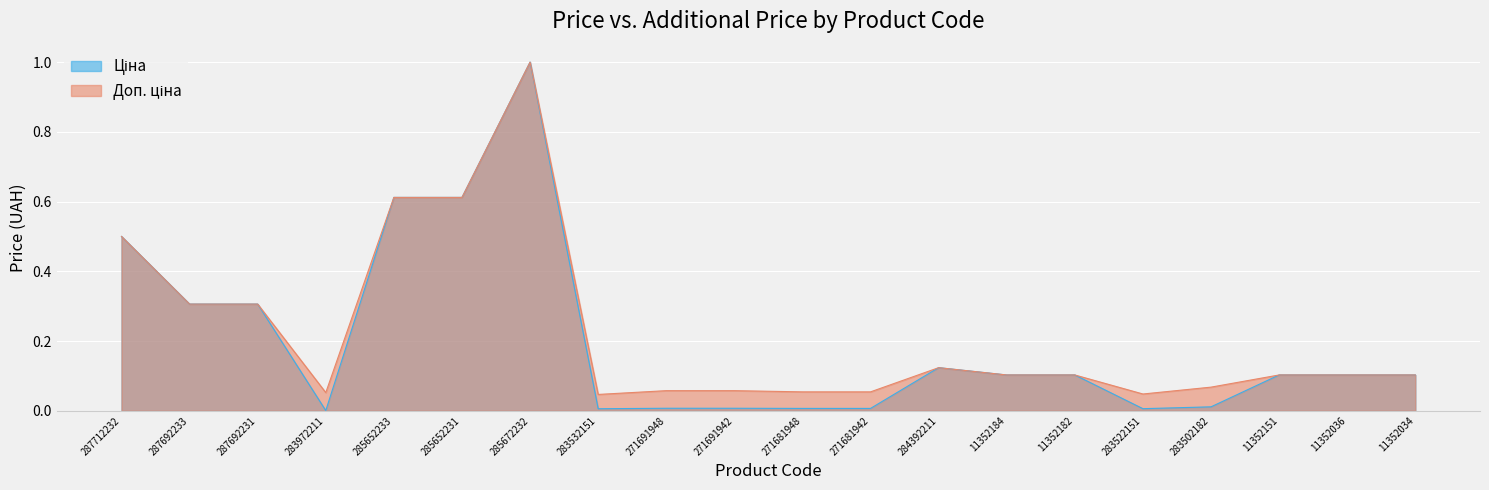

What is the difference between the maximum and minimum values in the Ціна series?

1.0